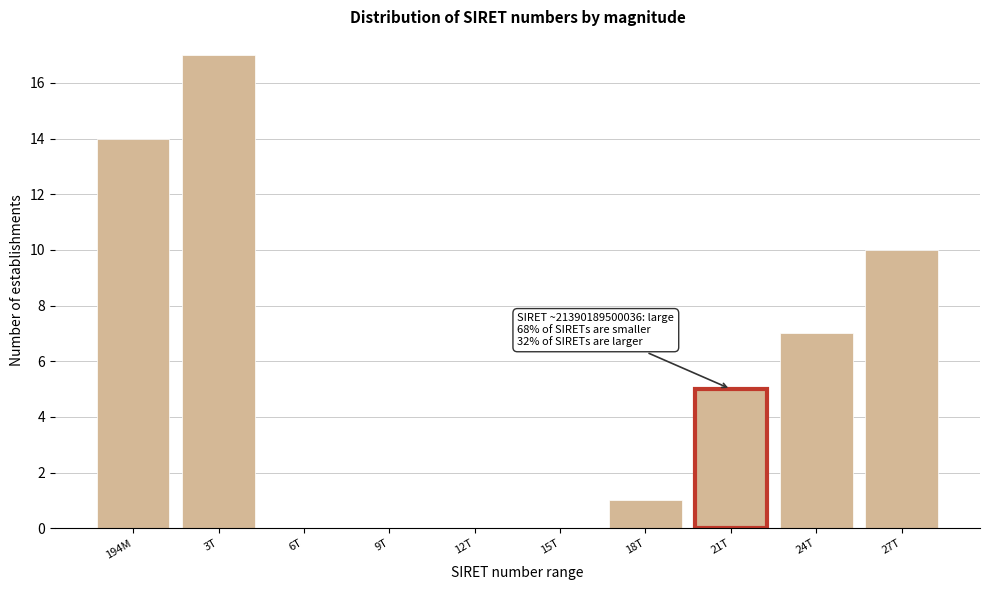

Reading right to left, extract all data points from this chart.

27T=10	24T=7	21T=5	18T=1	15T=0	12T=0	9T=0	6T=0	3T=17	194M=14